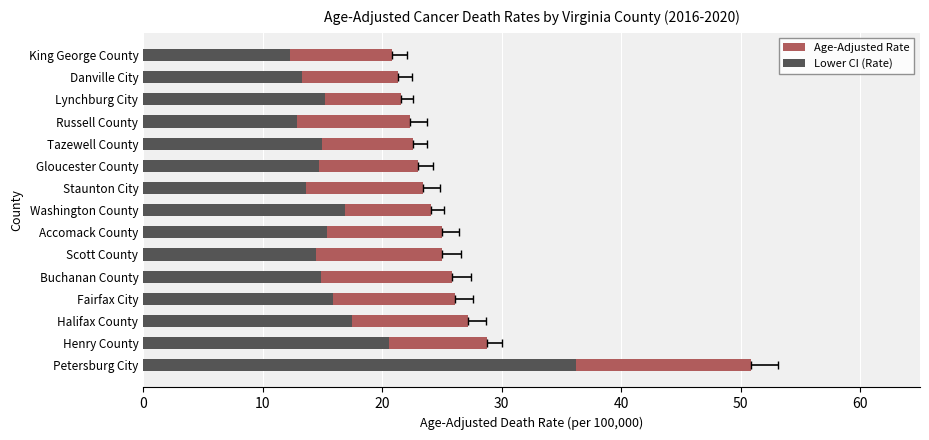

Reading left to right, transcribe all the data shown in this chart.

Age-Adjusted Rate: 50.9	28.8	27.2	26.1	25.8	25.0	25.0	24.1	23.4	23.0	22.6	22.3	21.6	21.3	20.8
Lower CI (Rate): 36.2	20.6	17.5	15.9	14.9	14.5	15.4	16.9	13.6	14.7	15.0	12.9	15.2	13.3	12.3